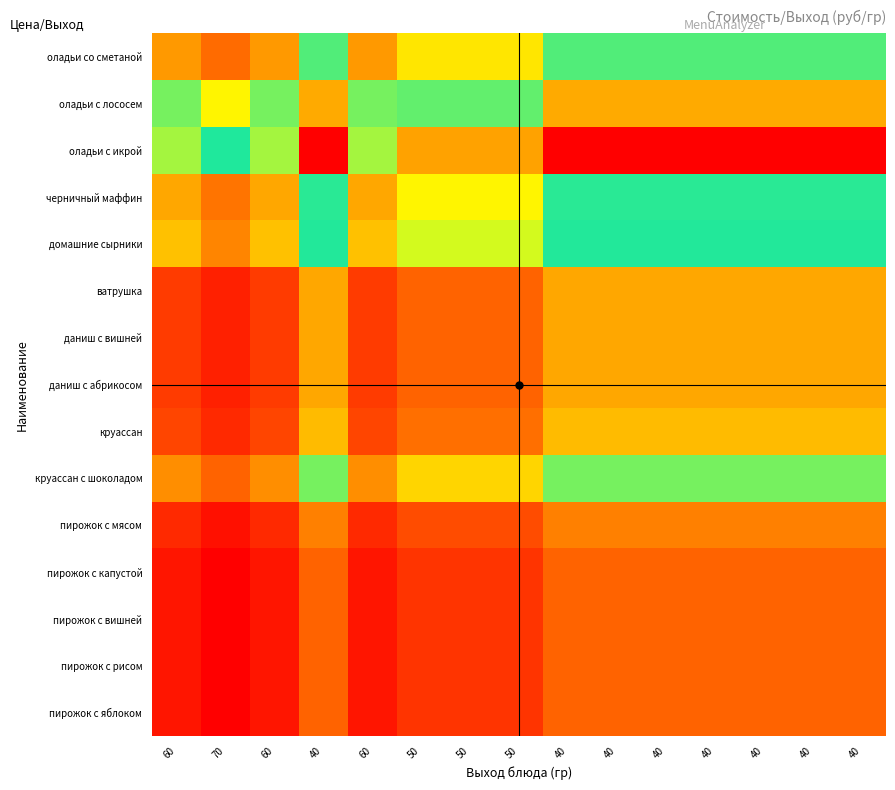

Which series has the widest spread of values?

оладьи с икрой